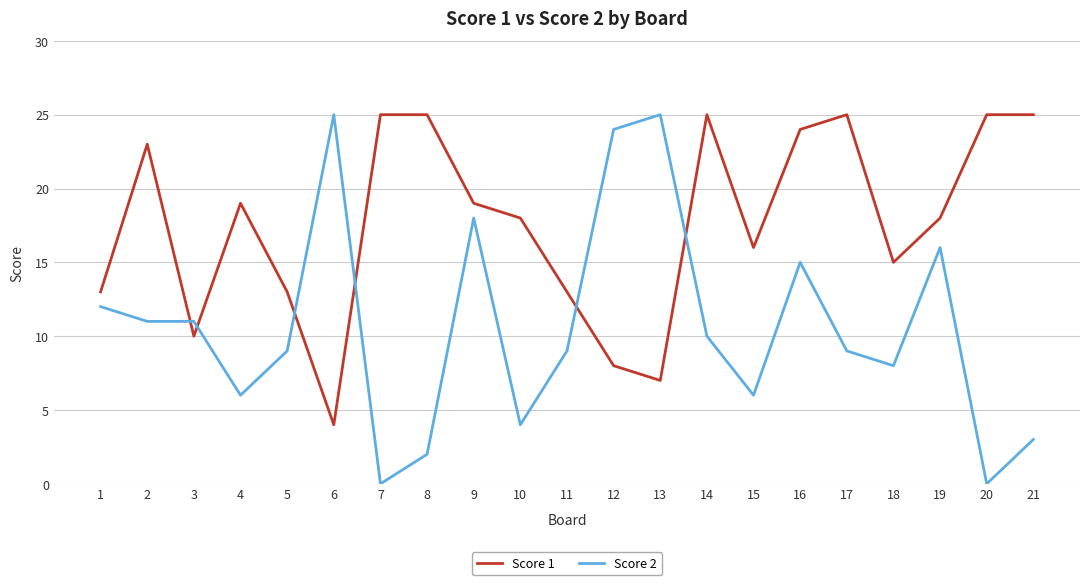

At 19, list the series in order from smallest to largest.

Score 2, Score 1